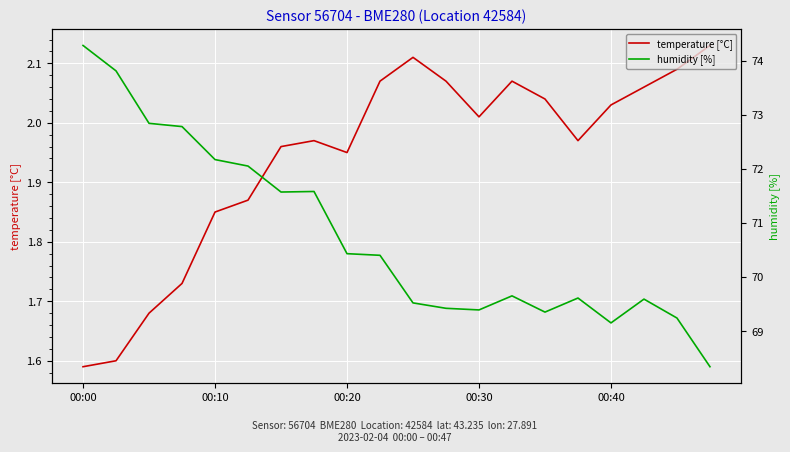

What is the value of the humidity [%] point at the 8th from the left?

71.6